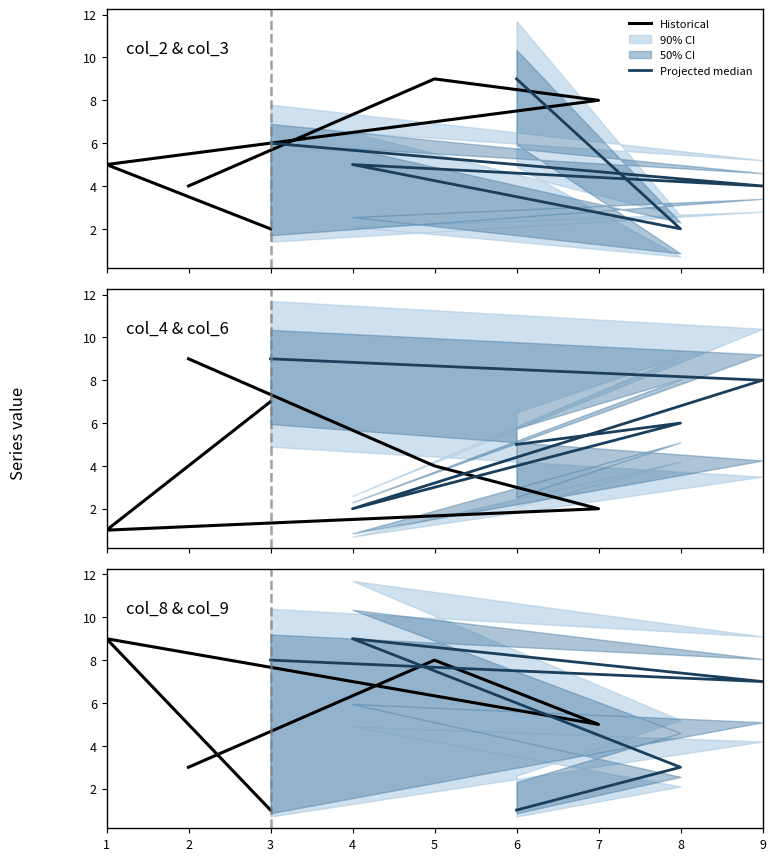

What is the difference between the maximum and minimum values in the Projected median series?

8